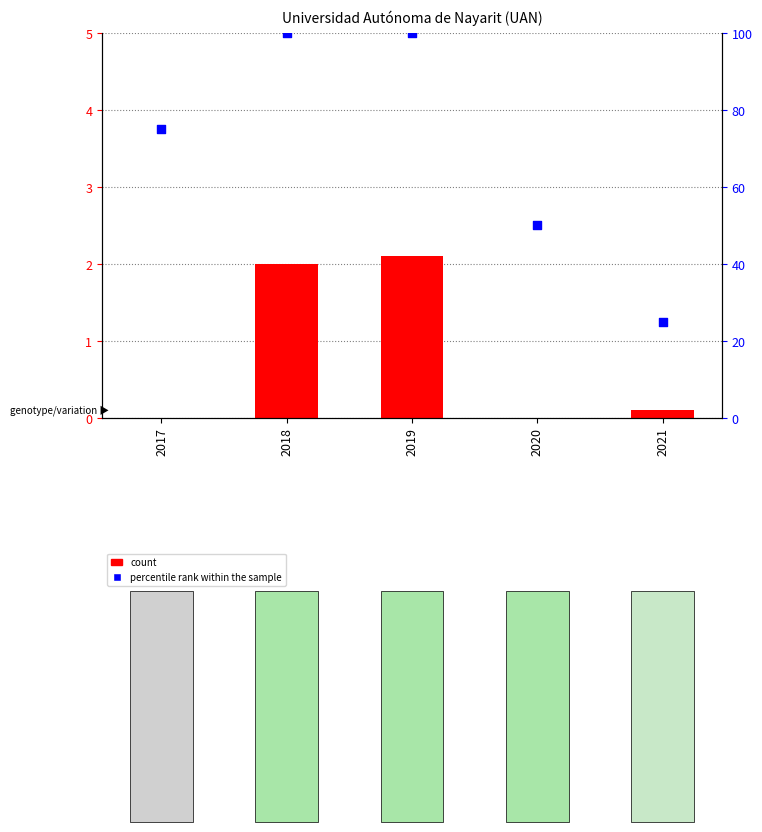

Which series contains the lowest Y value?

count